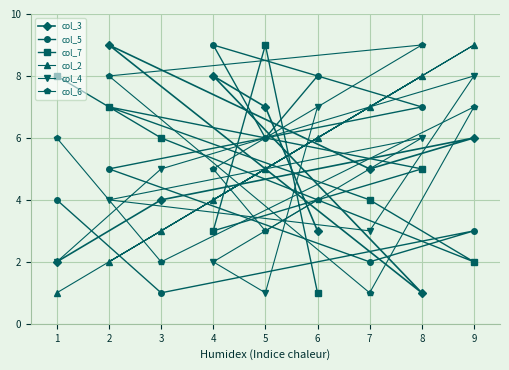

How many interior local valleys does the col_4 series have?

2